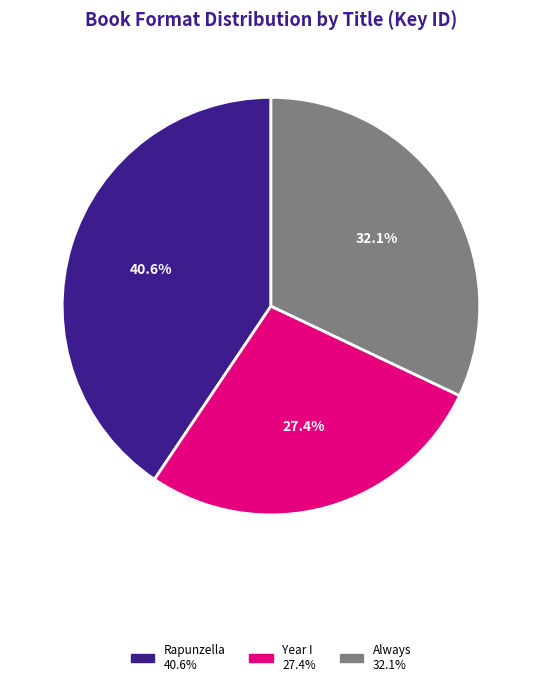

Is there any slice that represents more than half of the pie?

No